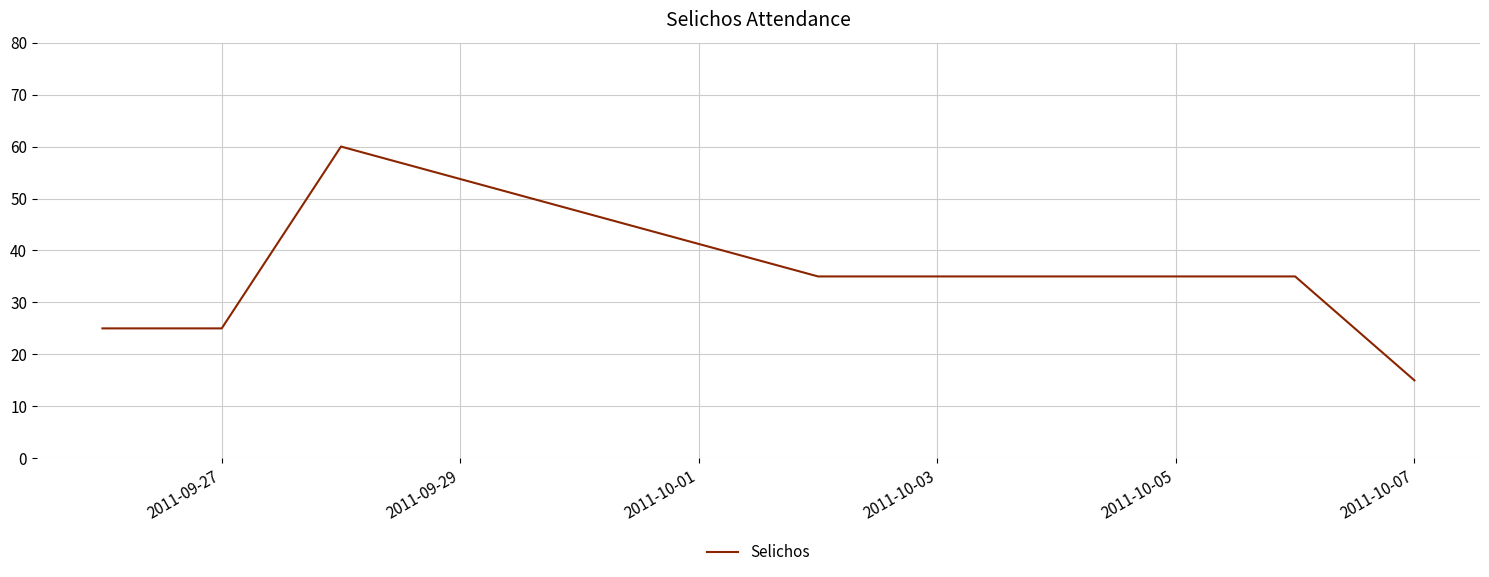

What is the smallest value displayed?

15